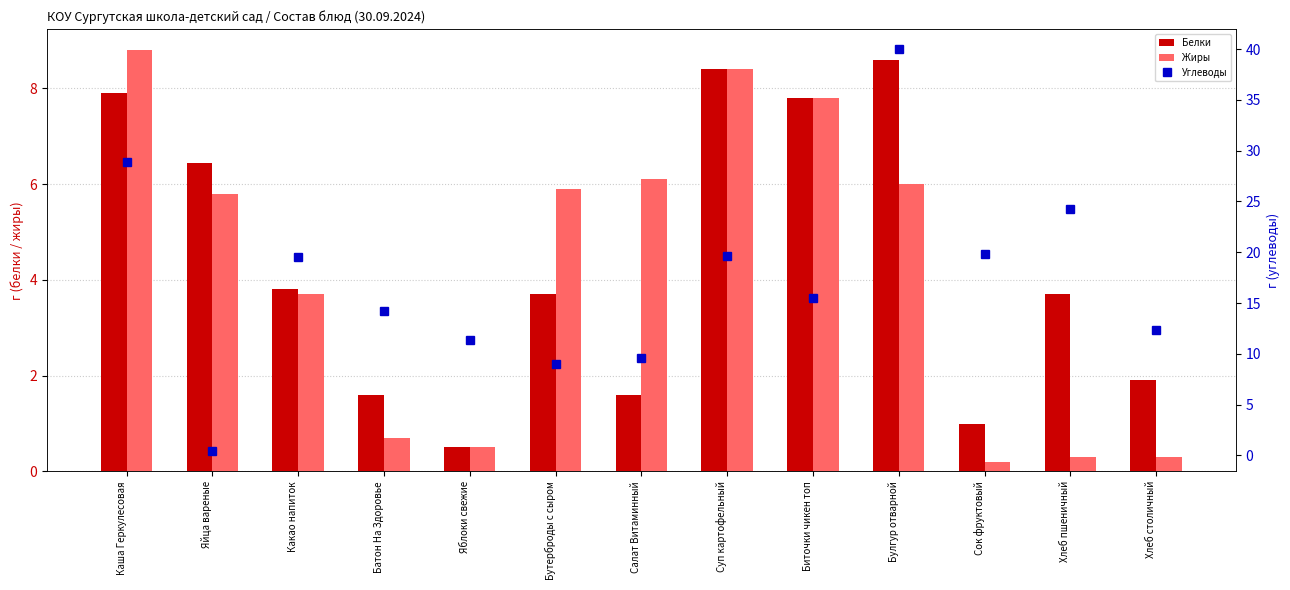

At Яйца вареные, list the series in order from smallest to largest.

Углеводы, Жиры, Белки